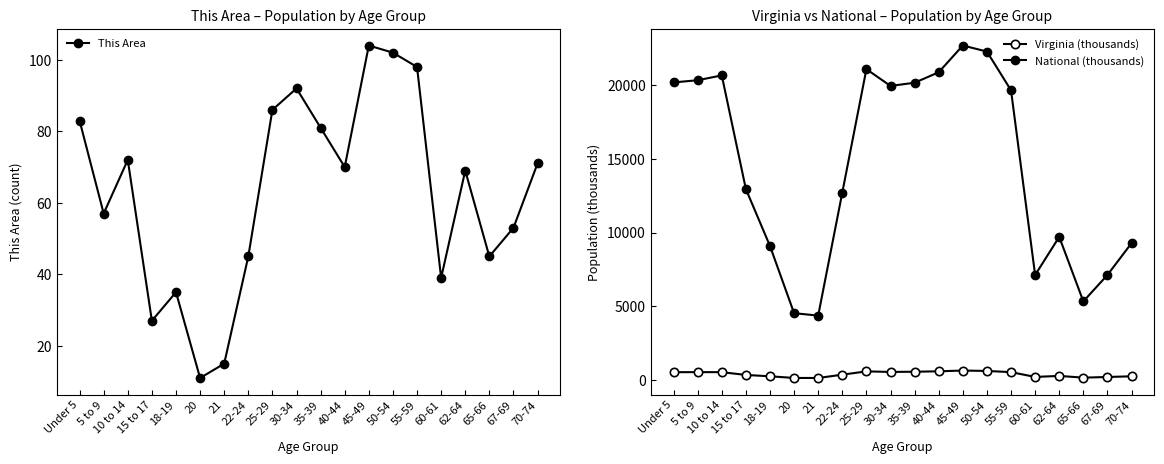

Which series has the largest total across all categories?

National (thousands)